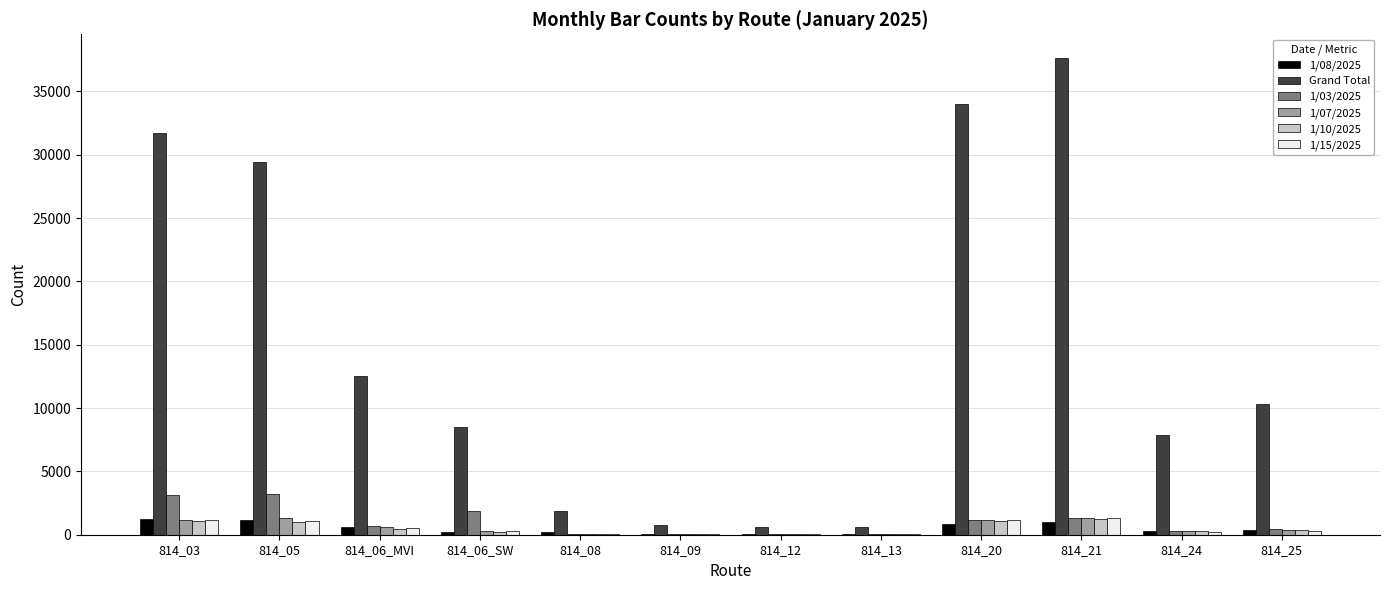

What is the highest value of the 1/10/2025 series?

1253